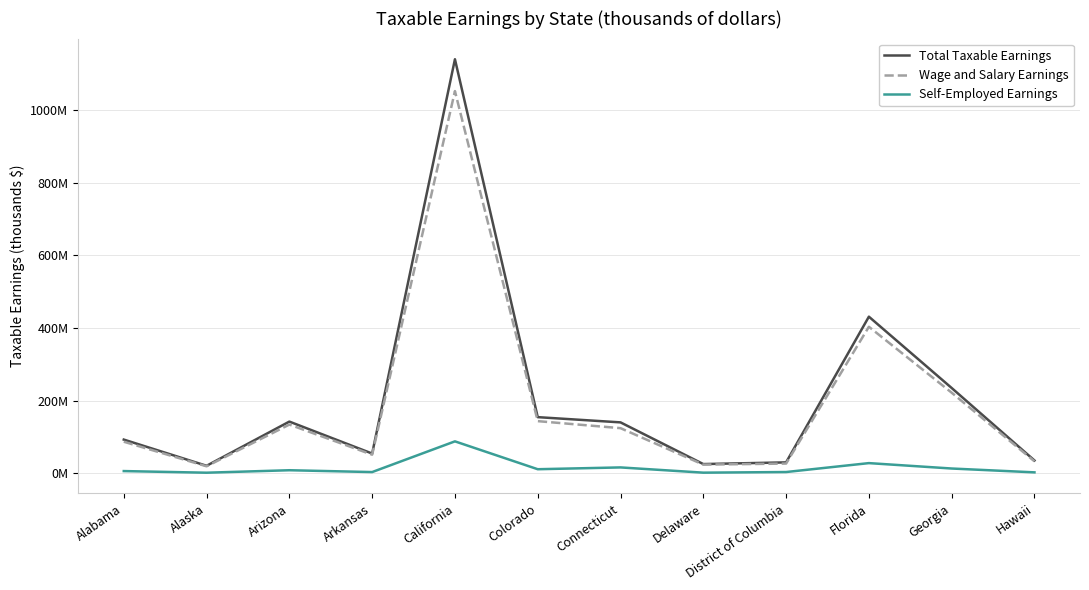

What are all the series names shown in the legend?

Total Taxable Earnings, Wage and Salary Earnings, Self-Employed Earnings